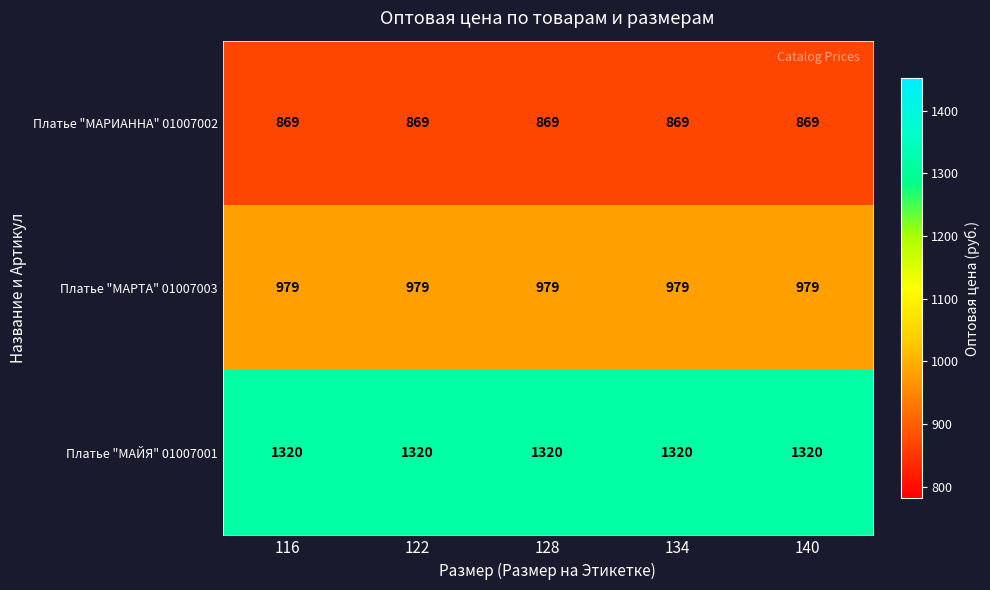

True or false: Платье "МАРТА" 01007003 has a value of 979 at 116.

True